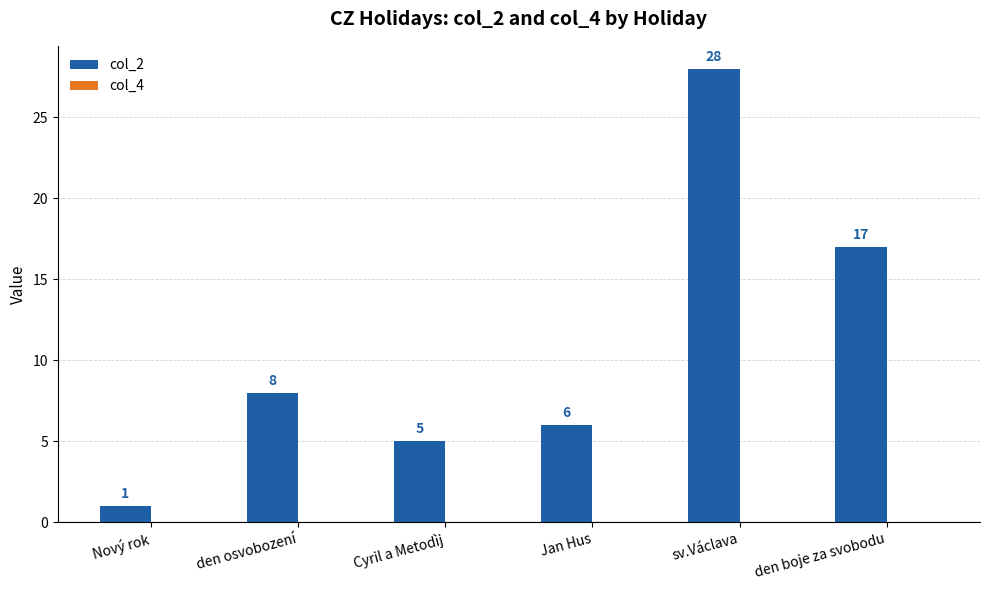

Reading right to left, transcribe all the data shown in this chart.

den boje za svobodu=17	sv.Václava=28	Jan Hus=6	Cyril a Metodìj=5	den osvobození=8	Nový rok=1